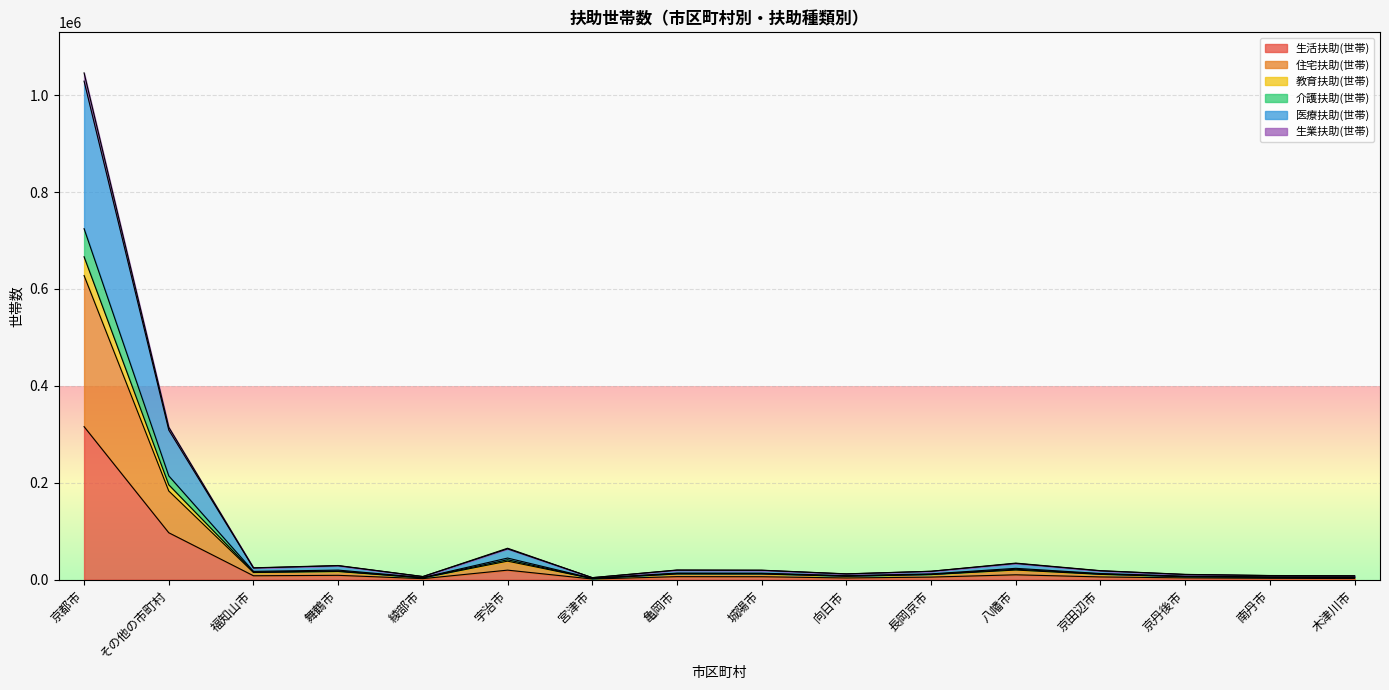

True or false: 生活扶助(世帯) has more than 1 interior local peaks.

True